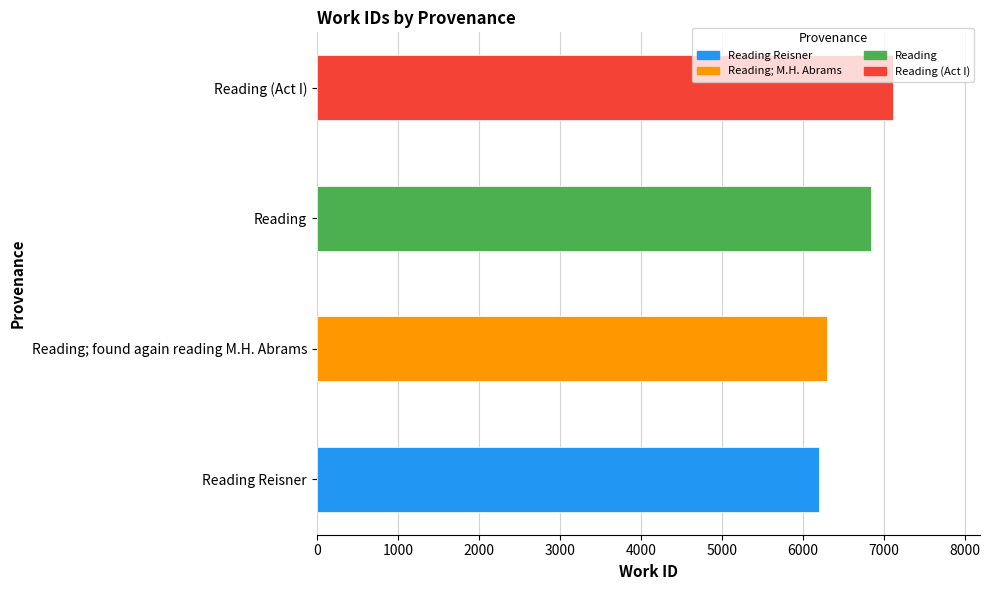

At which label is the value closest to 6661?

Reading